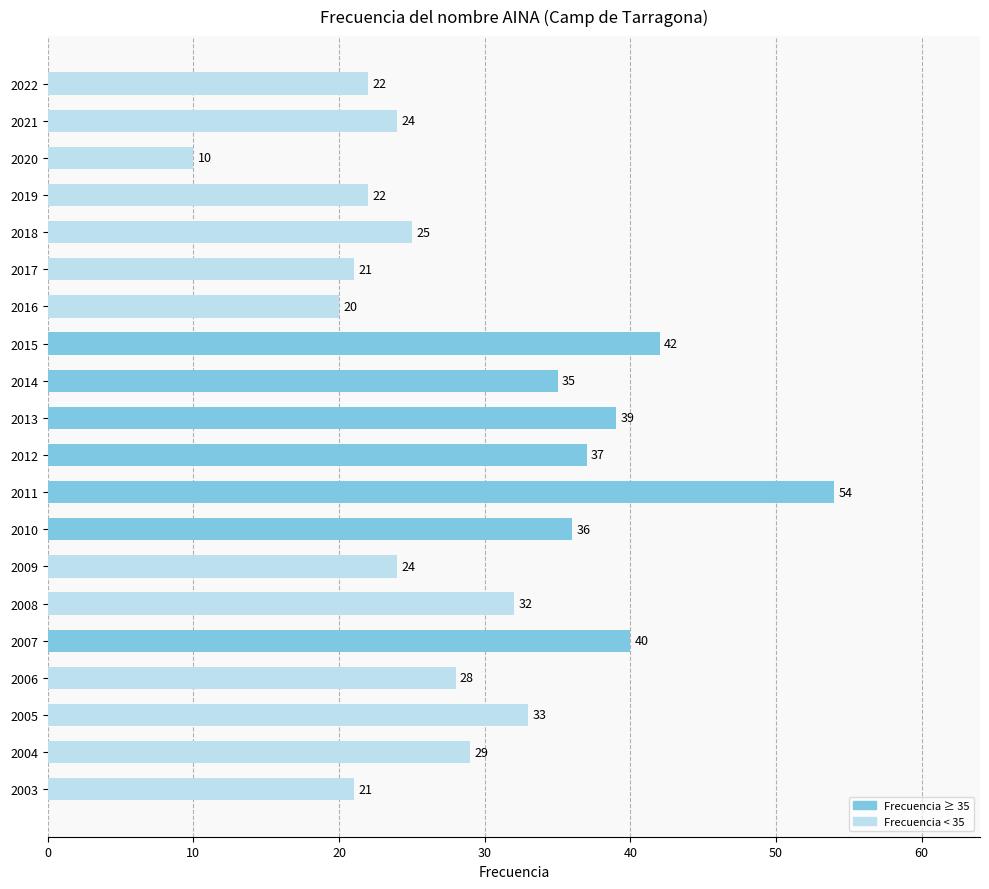

Reading top to bottom, list all the values displayed in this chart.

22	24	10	22	25	21	20	42	35	39	37	54	36	24	32	40	28	33	29	21